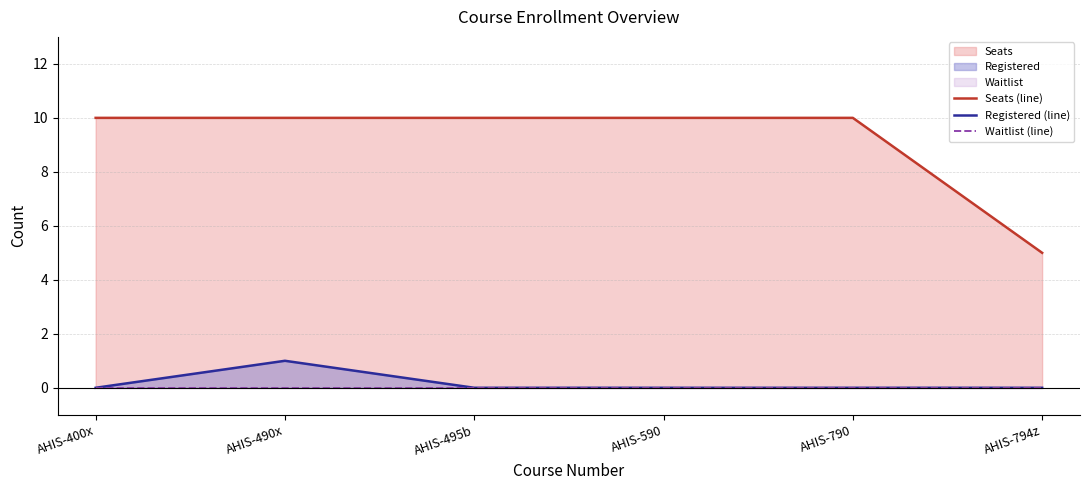

Reading left to right, what are all the values shown in this chart?

Seats (line): AHIS-400x=10	AHIS-490x=10	AHIS-495b=10	AHIS-590=10	AHIS-790=10	AHIS-794z=5
Registered (line): AHIS-400x=0	AHIS-490x=1	AHIS-495b=0	AHIS-590=0	AHIS-790=0	AHIS-794z=0
Waitlist (line): AHIS-400x=0	AHIS-490x=0	AHIS-495b=0	AHIS-590=0	AHIS-790=0	AHIS-794z=0